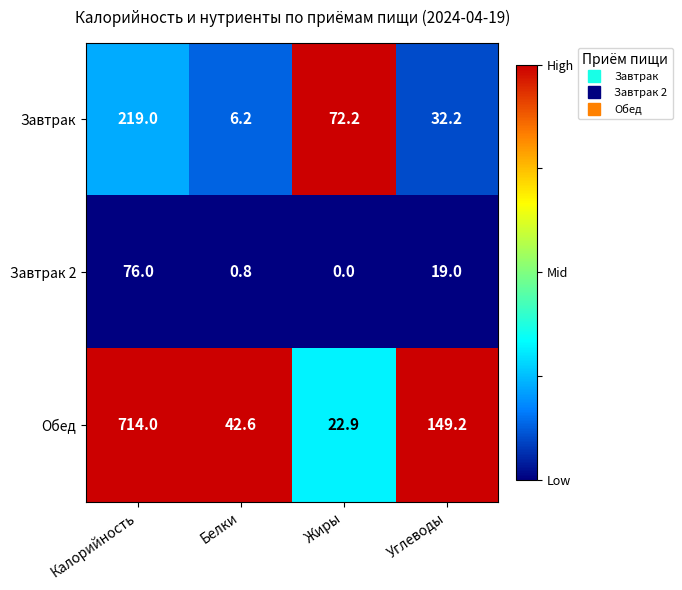

How many series are shown in this chart?

3